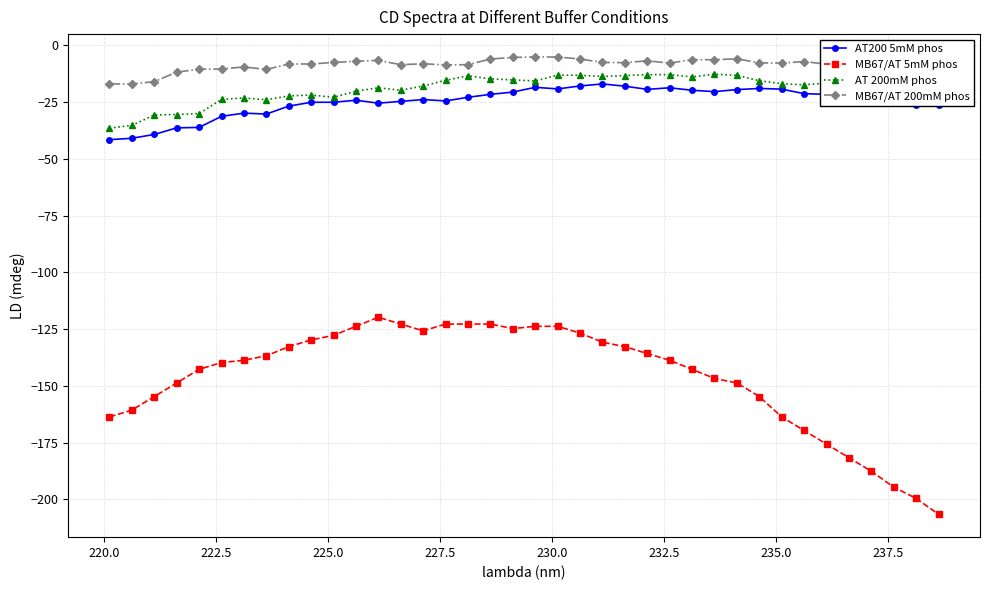

Which series has the largest total across all categories?

MB67/AT 200mM phos